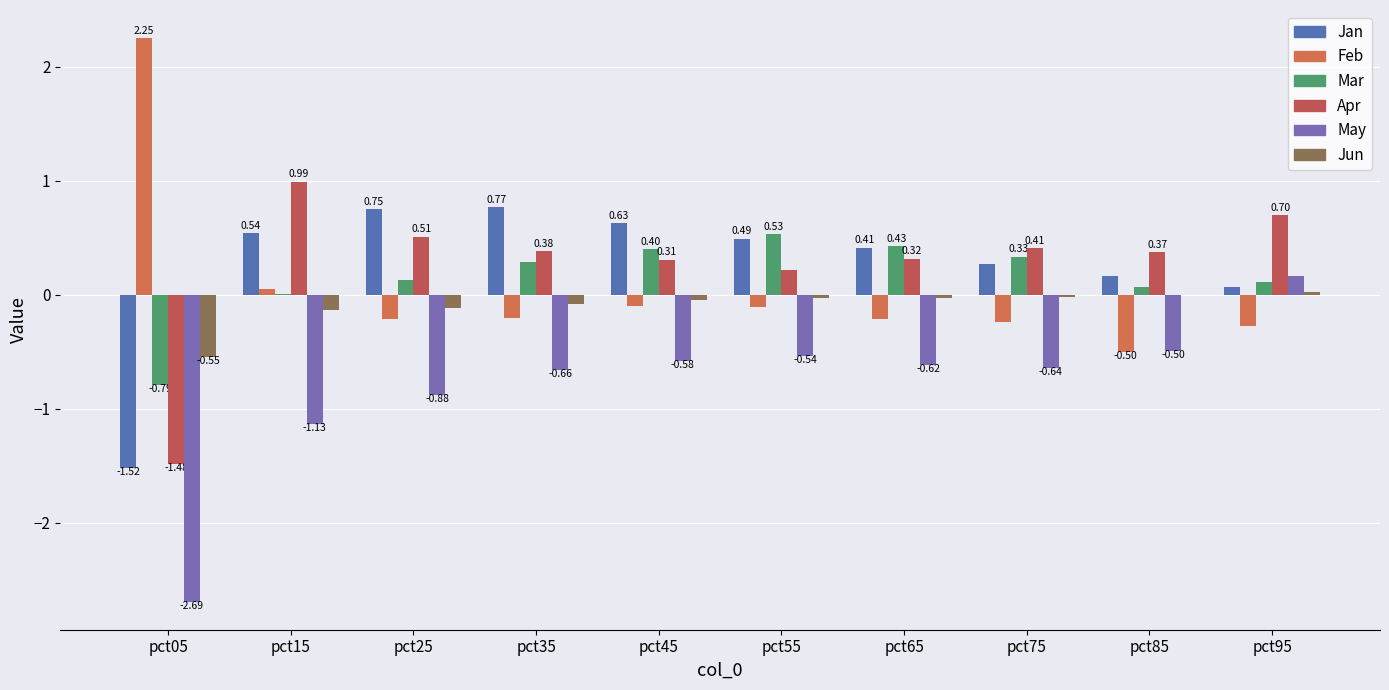

How many groups of bars are there?

10